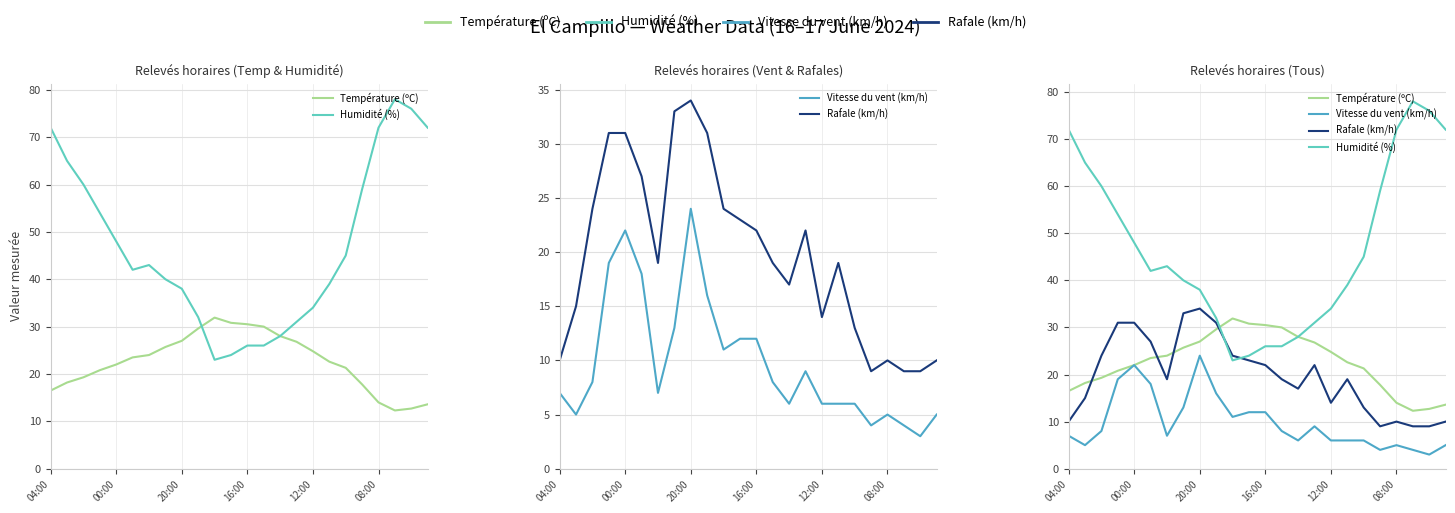

True or false: Rafale (km/h) has a value of 32.5 at 6.

False